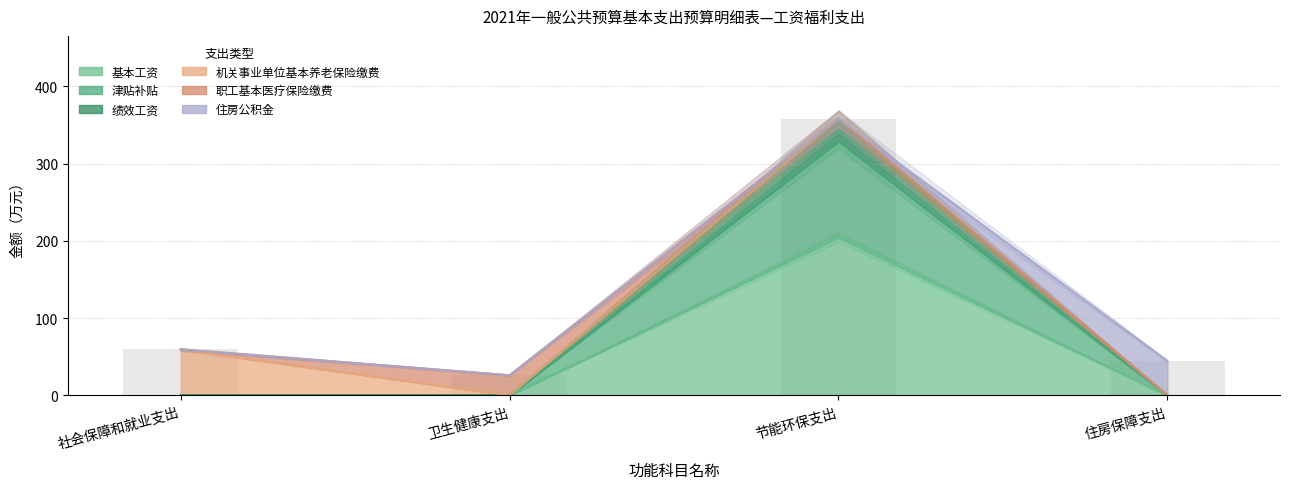

Is the value of 绩效工资 at 住房保障支出 greater than the value of 津贴补贴 at 社会保障和就业支出?

No